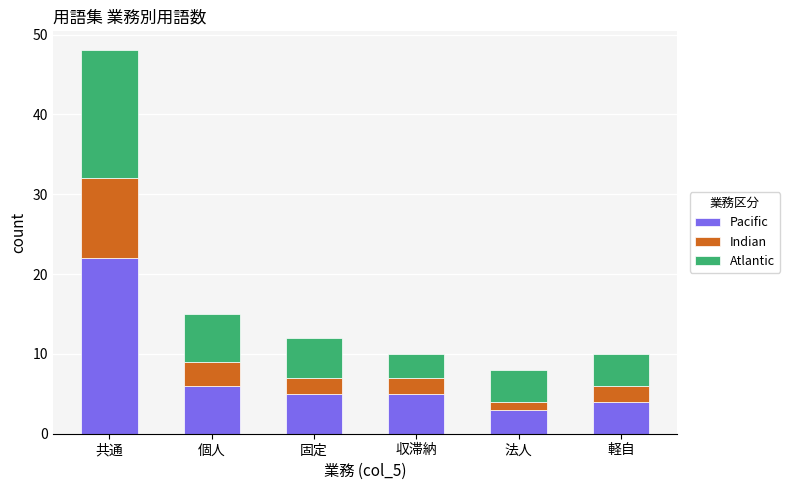

What is the maximum value for Pacific?

22